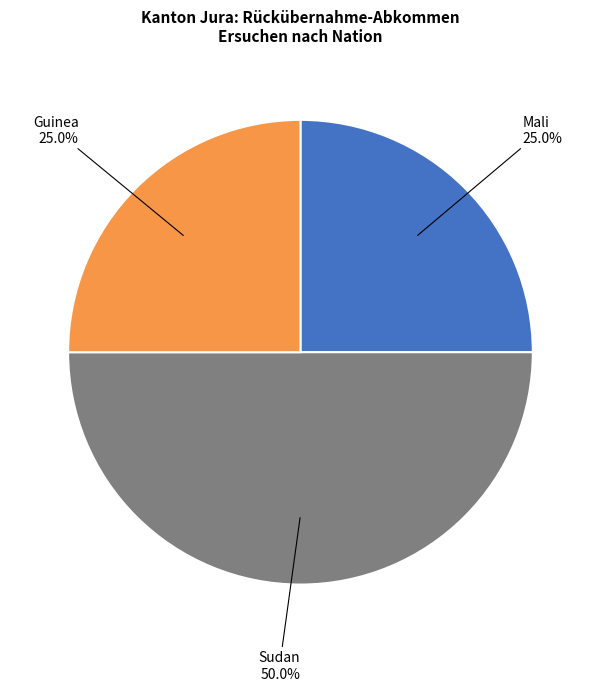

Combined, what portion of the pie is Guinea and Mali?

50.0%